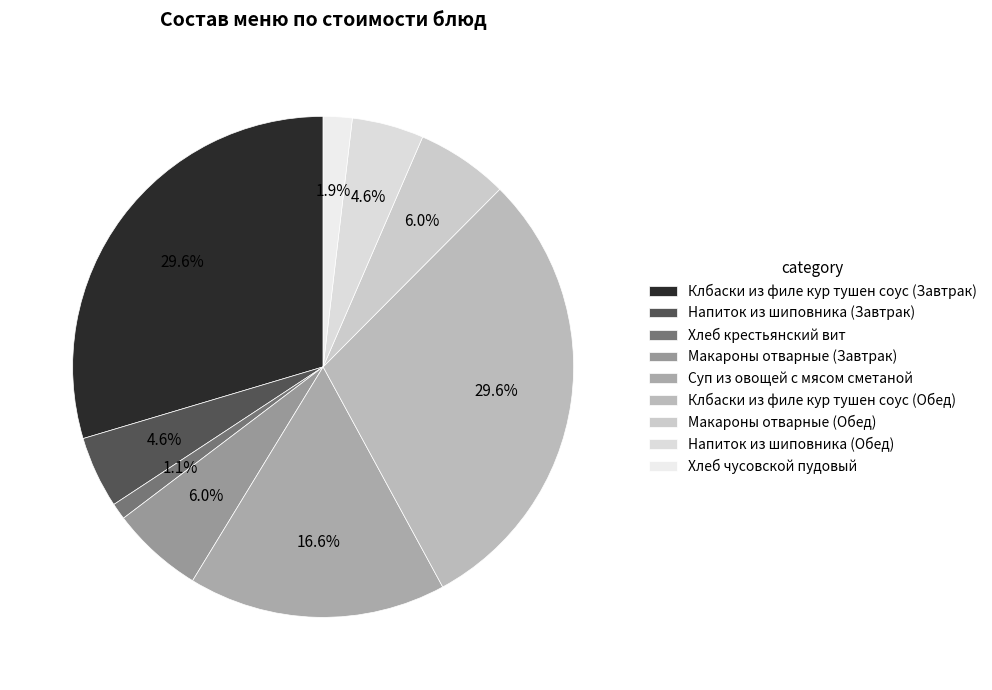

To the nearest percent, what is the difference between the largest and smallest slice percentages?

29%